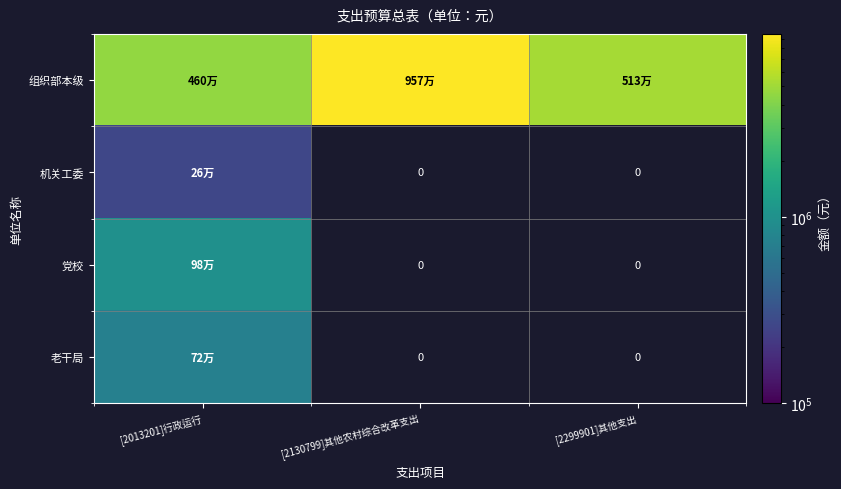

At how many categories does at least one series exceed 8813536?

1